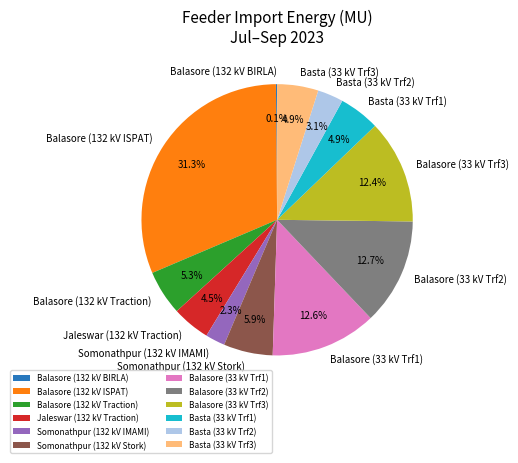

Is the sum of Basta (33 kV Trf3) and Balasore (33 kV Trf1) greater than half?

No